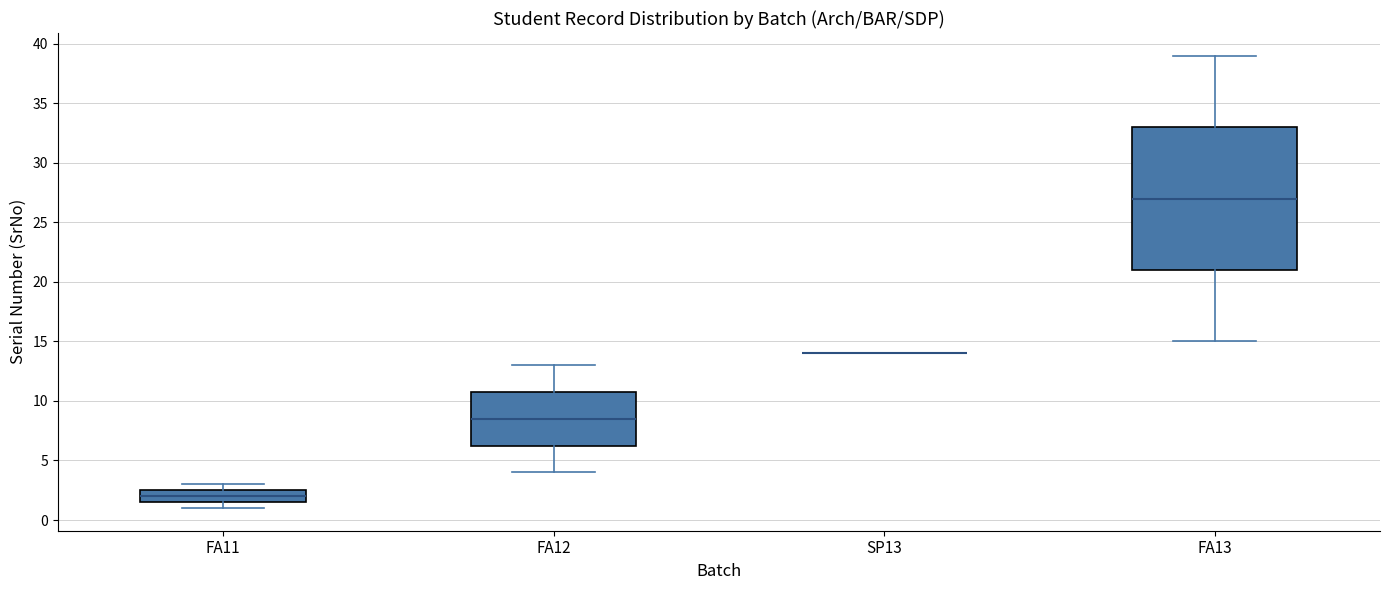

Reading left to right, read every box against the y-axis: the position of its median line, the range the box covers, and the ends of its whiskers. The values are not printed on the chart, so give them approximately, as read against the axis.

FA11: median 2.0, box 1.5 to 2.5, whiskers 1.0 to 3.0
FA12: median 8.5, box 6.5 to 11.0, whiskers 4.0 to 13.0
SP13: box collapsed to a line at 14.0, whiskers 14.0 to 14.0
FA13: median 27.0, box 21.0 to 33.0, whiskers 15.0 to 39.0